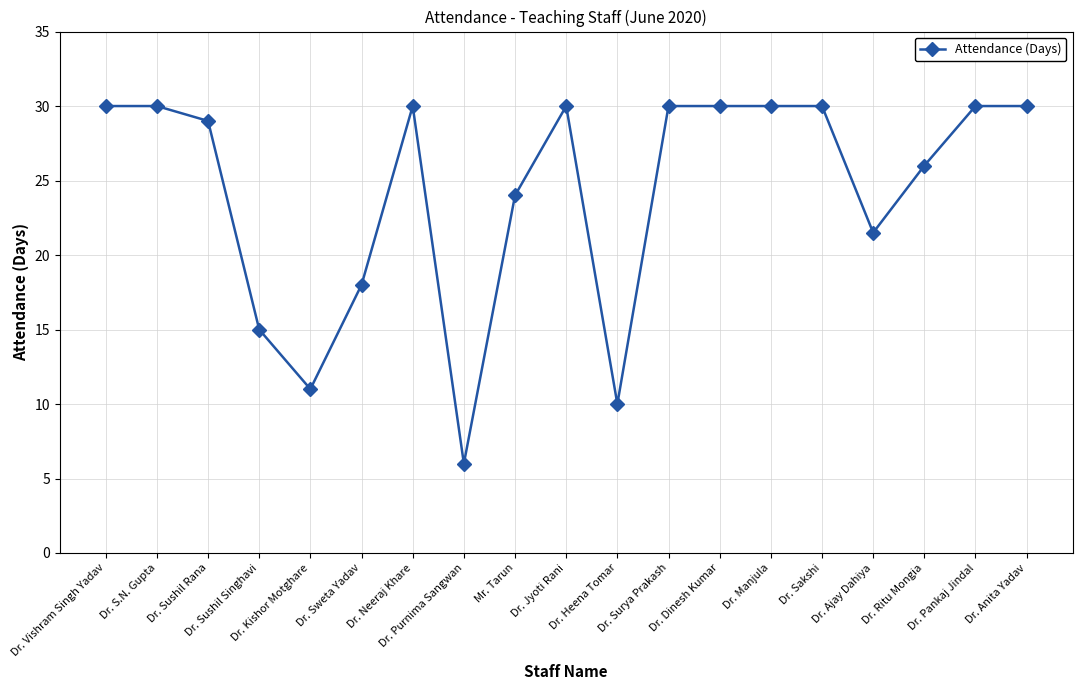

Reading left to right, list all the values displayed in this chart.

Dr. Vishram Singh Yadav=30.0	Dr. S.N. Gupta=30.0	Dr. Sushil Rana=29.0	Dr. Sushil Singhavi=15.0	Dr. Kishor Motghare=11.0	Dr. Sweta Yadav=18.0	Dr. Neeraj Khare=30.0	Dr. Purnima Sangwan=6.0	Mr. Tarun=24.0	Dr. Jyoti Rani=30.0	Dr. Heena Tomar=10.0	Dr. Surya Prakash=30.0	Dr. Dinesh Kumar=30.0	Dr. Manjula=30.0	Dr. Sakshi=30.0	Dr. Ajay Dahiya=21.5	Dr. Ritu Mongia=26.0	Dr. Pankaj Jindal=30.0	Dr. Anita Yadav=30.0